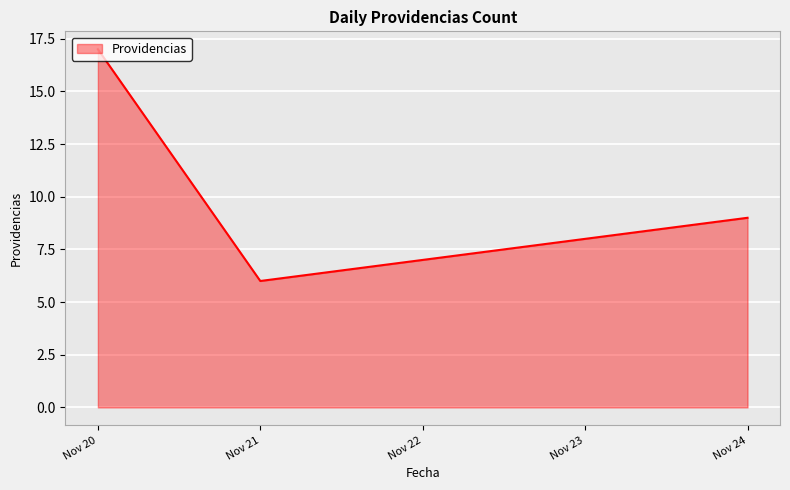

What is the average value?

11